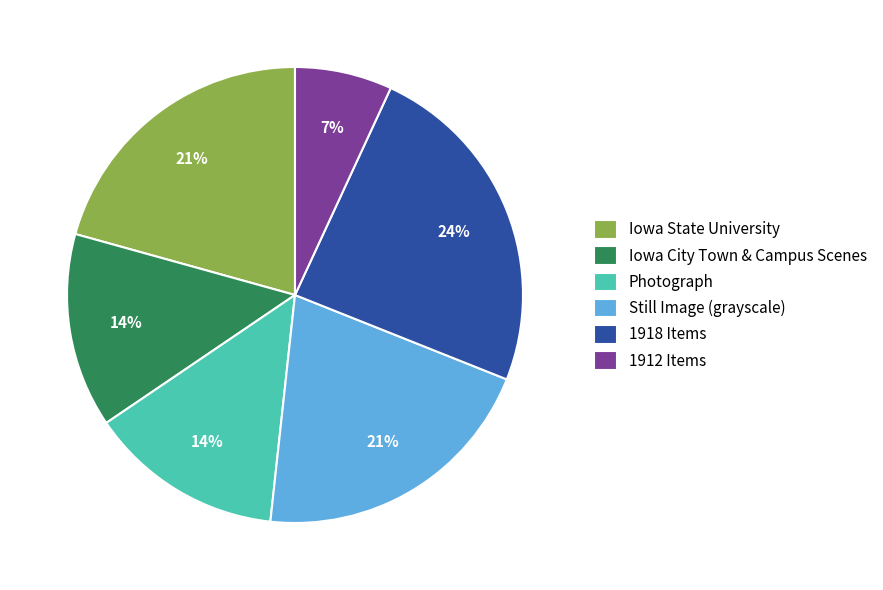

How many segments does this pie chart have?

6